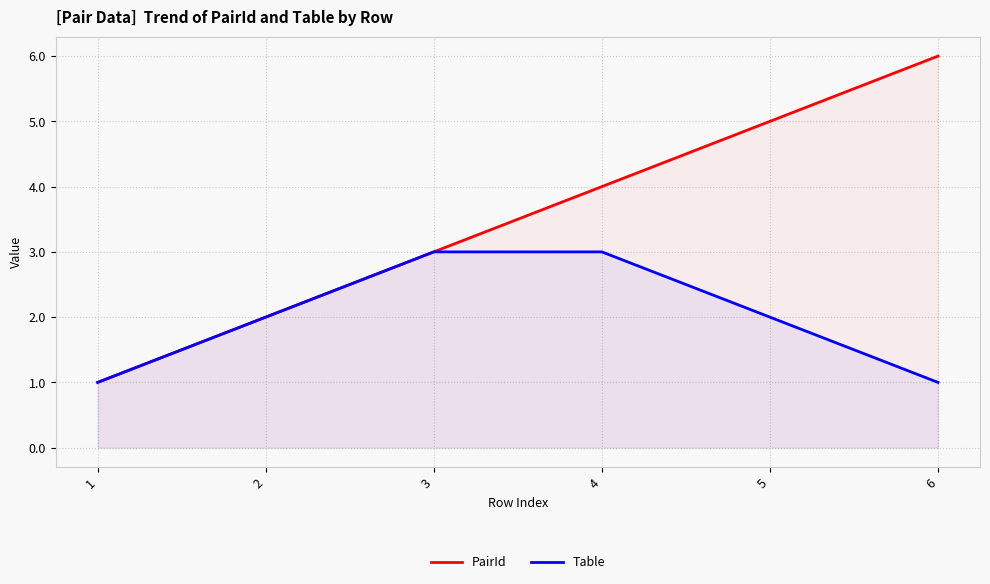

How many Table values are between 1 and 3?

6